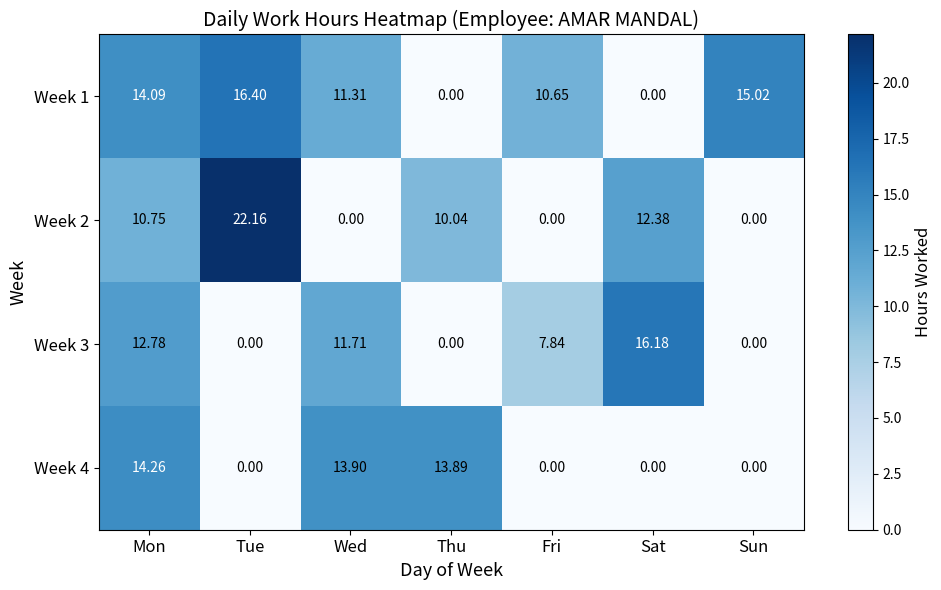

At which category is the sum across all series the highest?

Mon